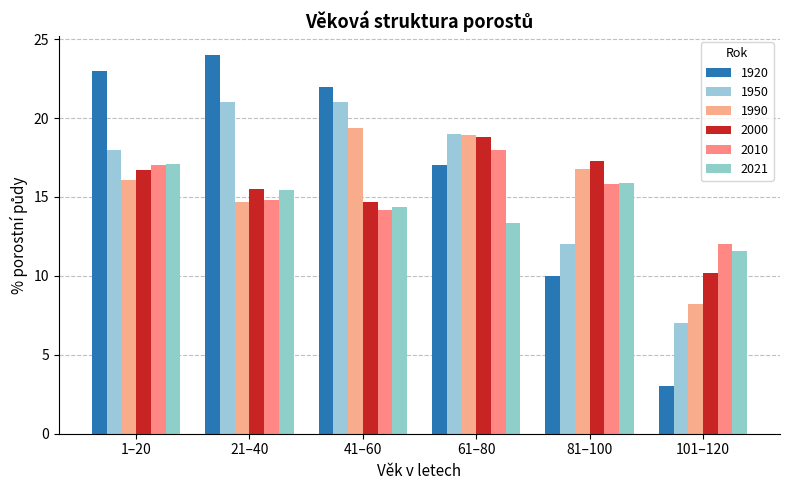

What is the difference between the 2021 values at 101–120 and 41–60?

2.8